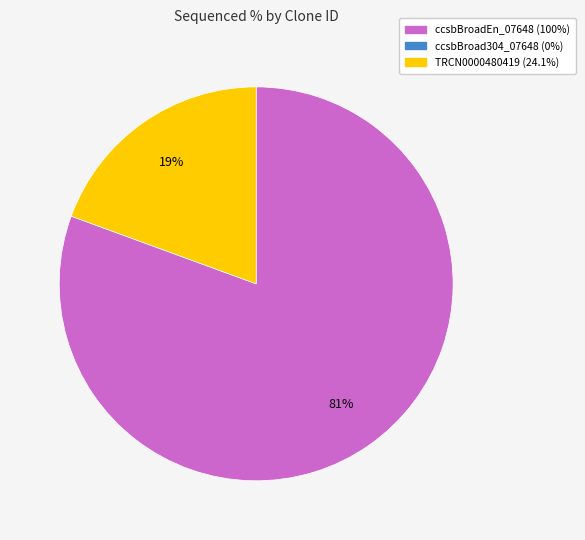

To the nearest percent, what is the average slice percentage?

50%